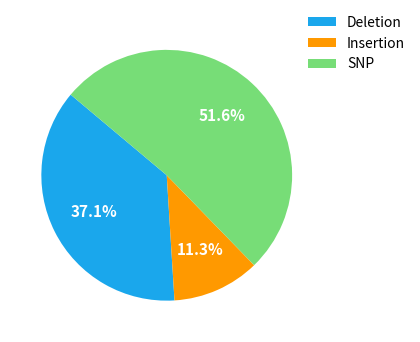

What is the largest slice in the pie chart?

SNP